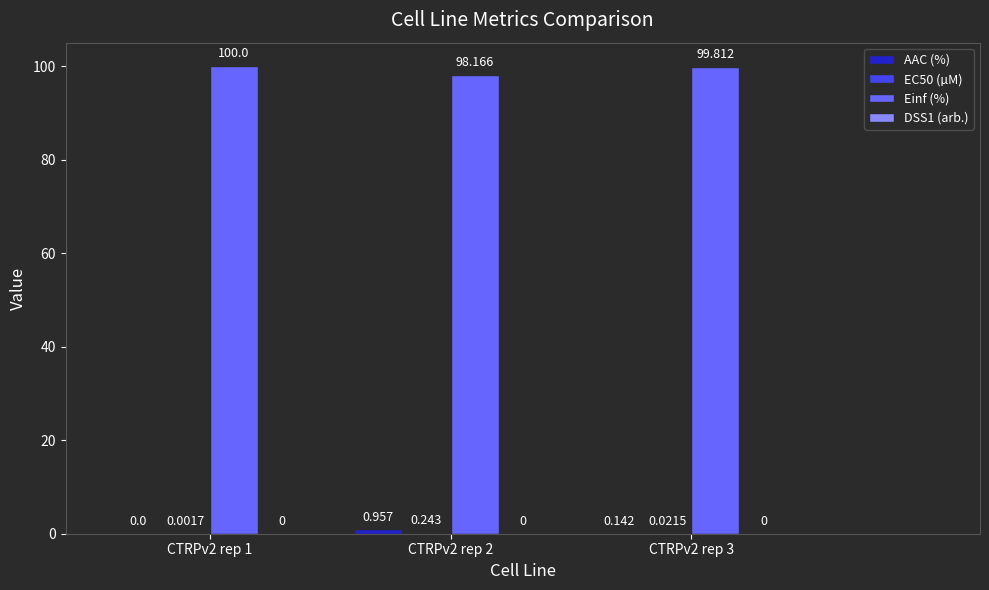

Which series changed the most between CTRPv2 rep 1 and CTRPv2 rep 2?

Einf (%)